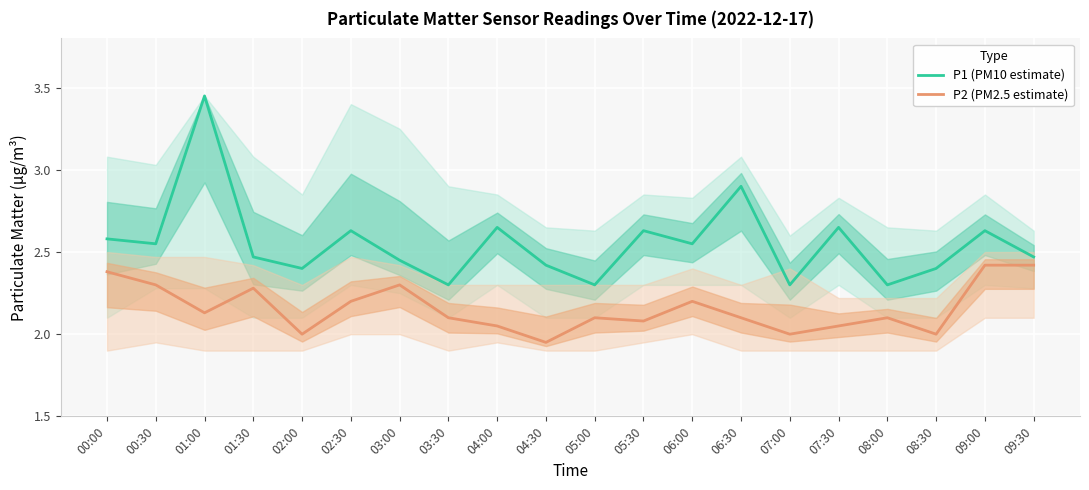

What is the difference between the second highest and minimum values in the P2 (PM2.5 estimate) series?

0.5